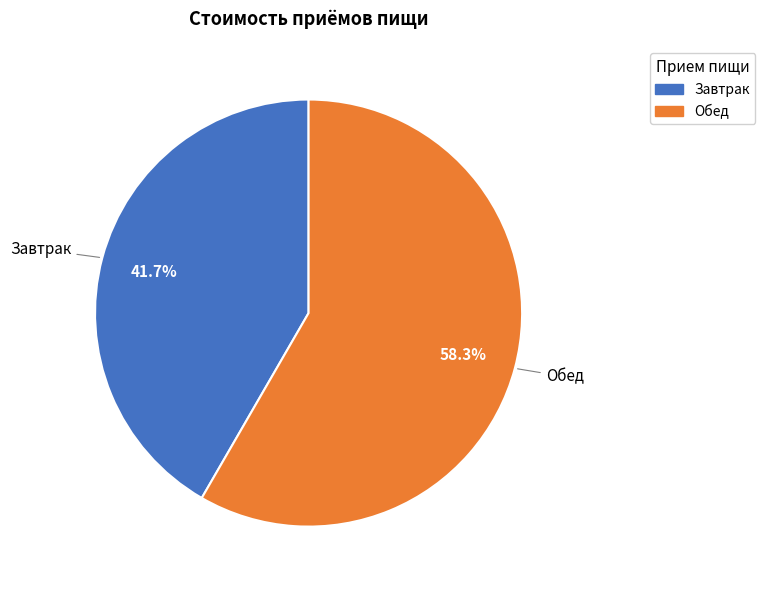

How many segments does this pie chart have?

2